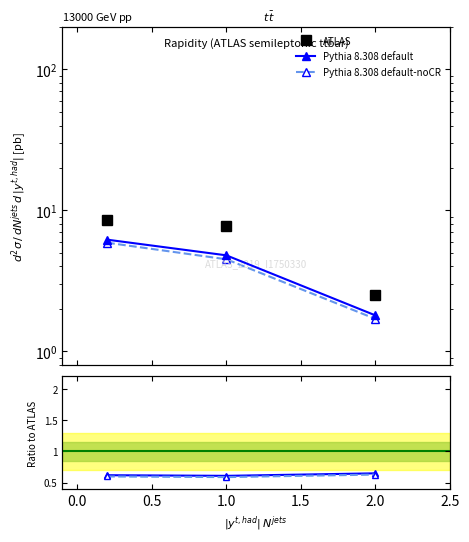

Which series has the largest total across all categories?

ATLAS